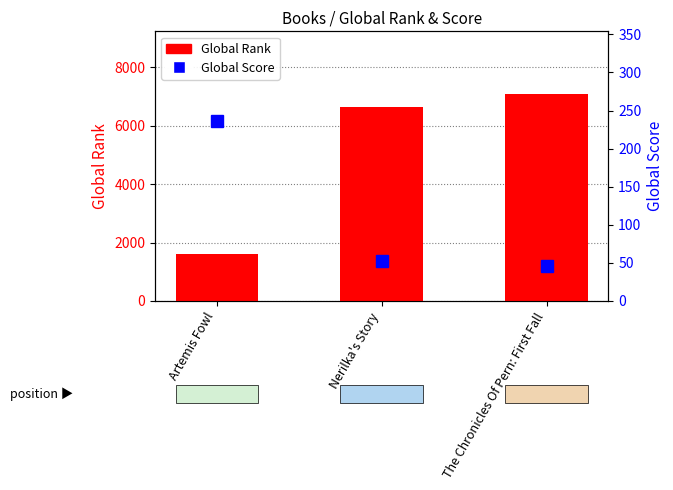

What is the sum of all Global Score values?

335